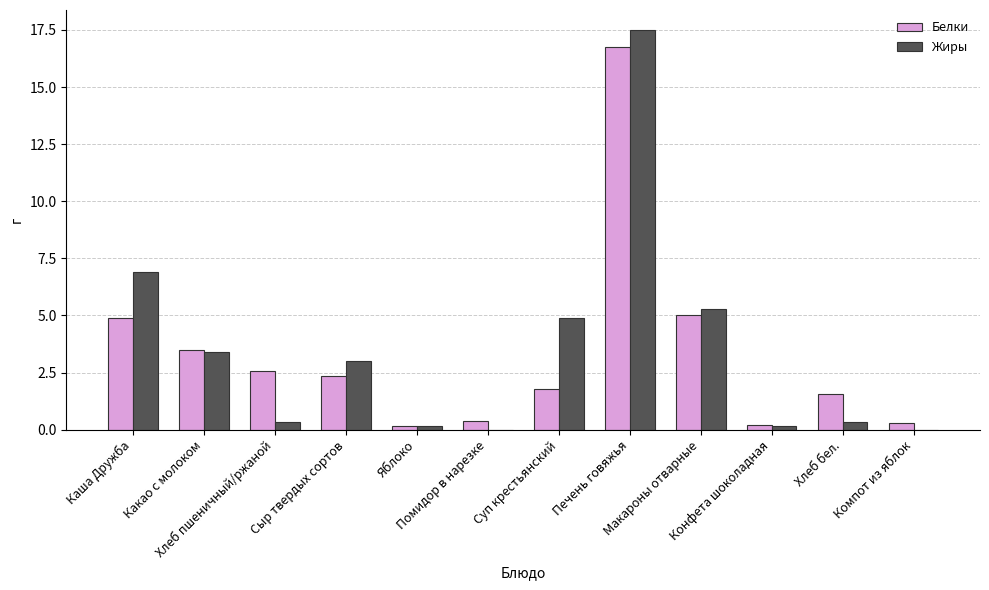

At which category does the chart reach its peak across all series?

Печень говяжья